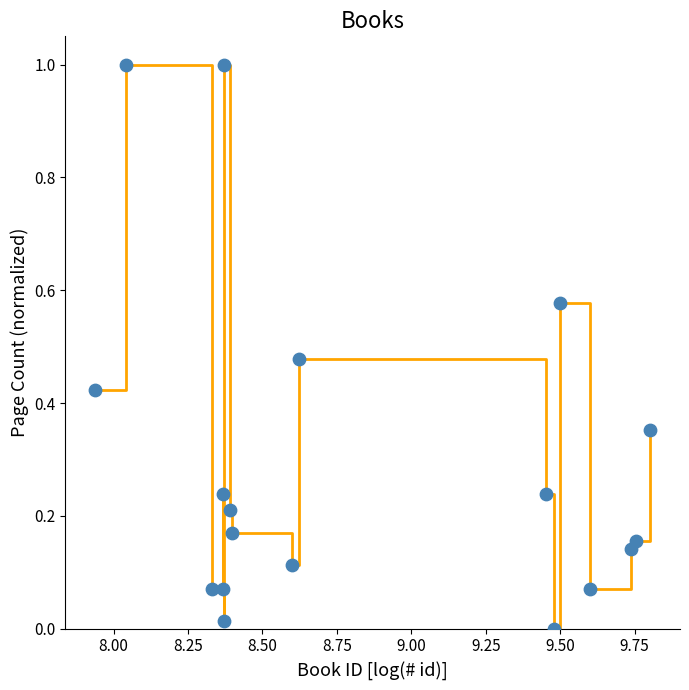

What is the difference between the maximum and minimum values?

1.0